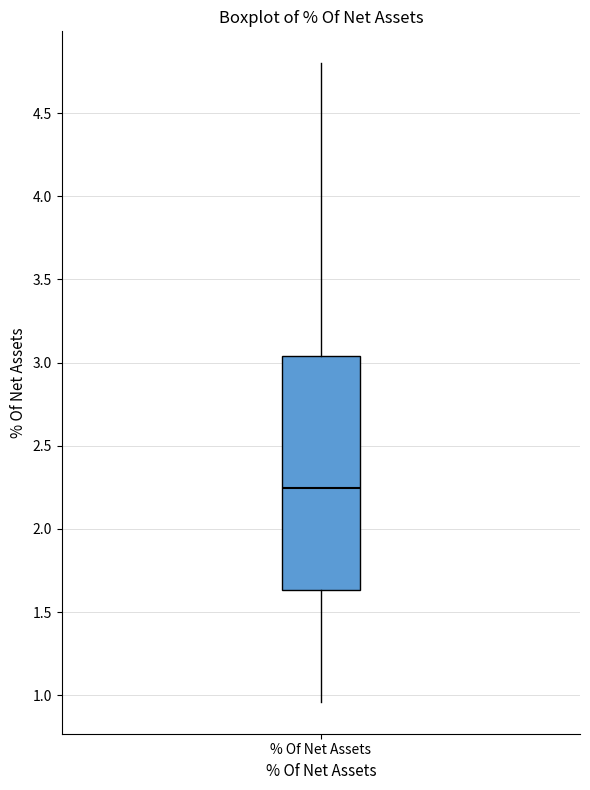

Read this box plot against the y-axis: the position of the median line, the range covered by the box, and the ends of both whiskers. The values are not printed on the chart, so give them approximately, as read against the axis.

median 2.25, box 1.65 to 3.05, whiskers 0.95 to 4.80